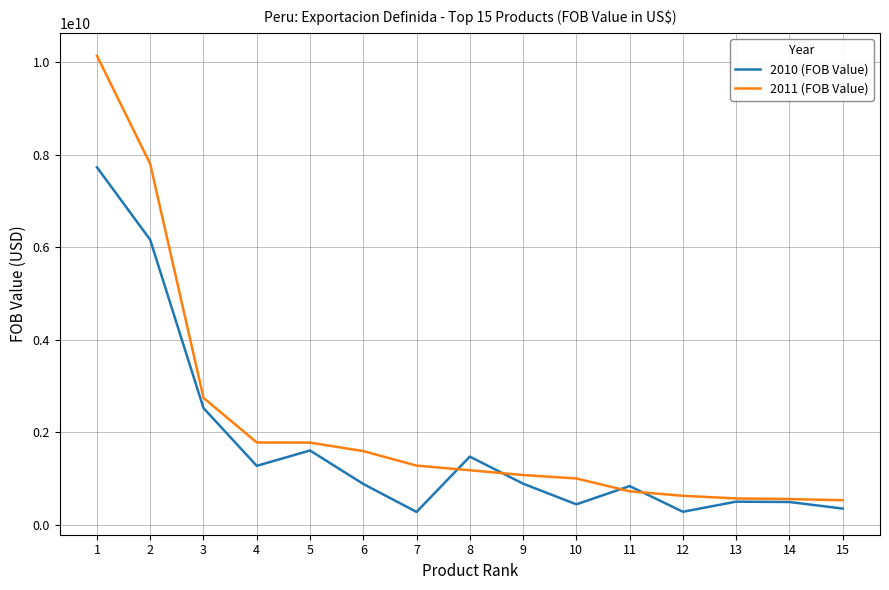

The value of 2011 (FOB Value) at 9 is 1079880312.8. True or false?

True